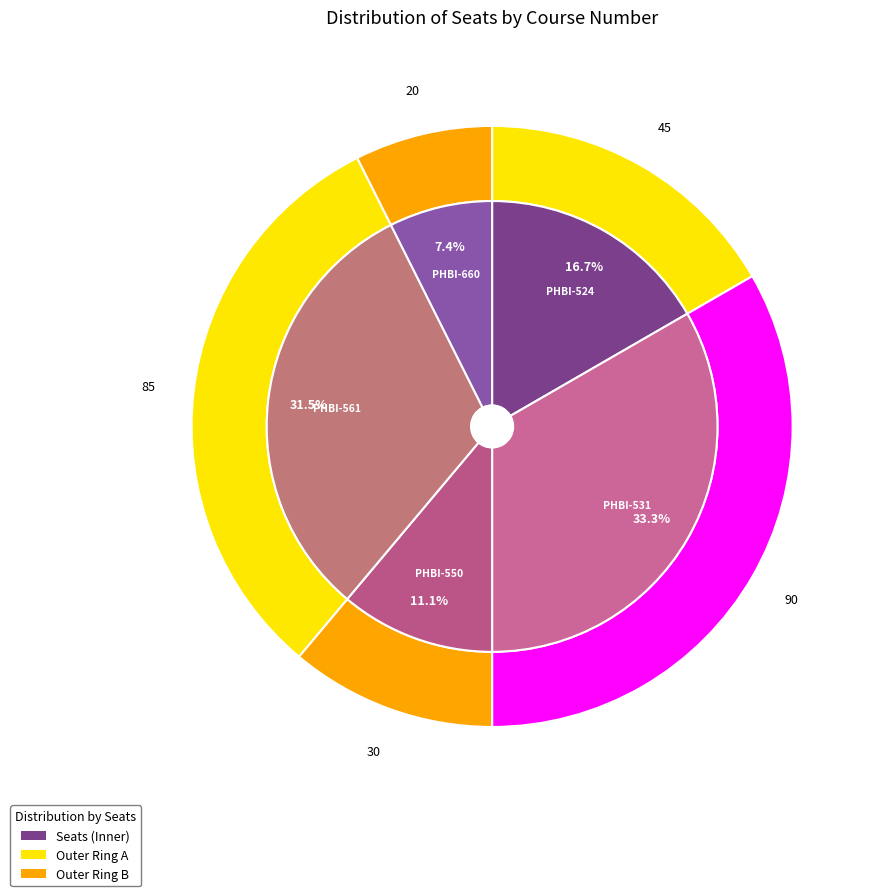

Which has a higher value, PHBI-550 or PHBI-561?

PHBI-561